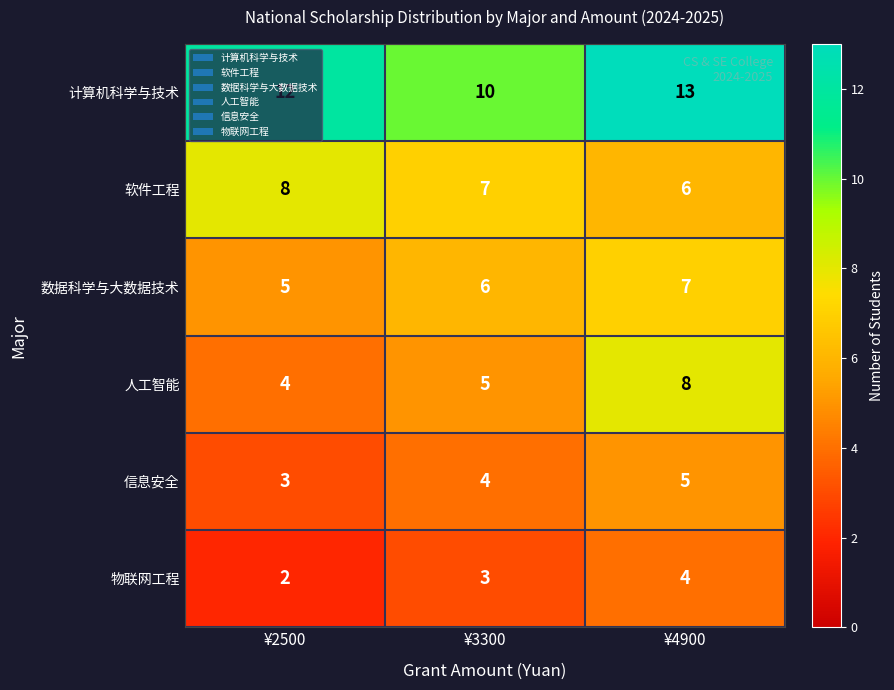

The 数据科学与大数据技术 series shows 6 at ¥3300. True or false?

True